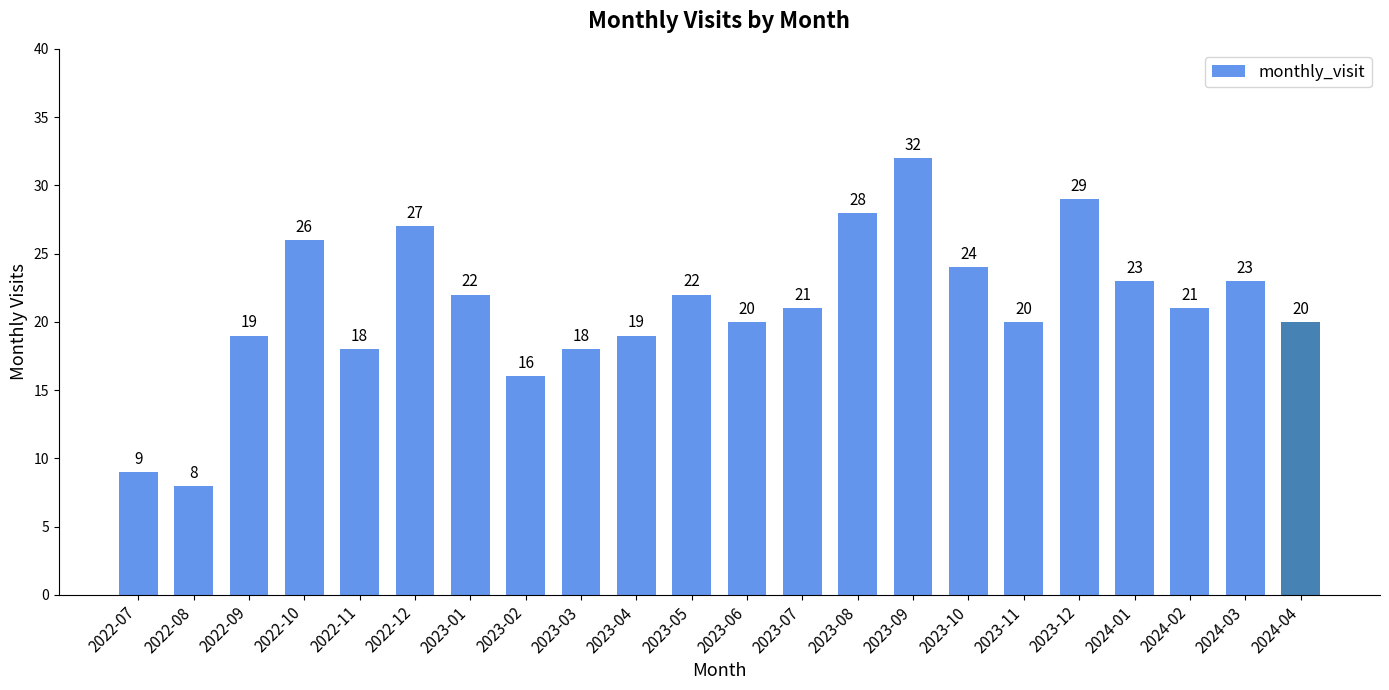

At which label does the data first exceed 21?

2022-10